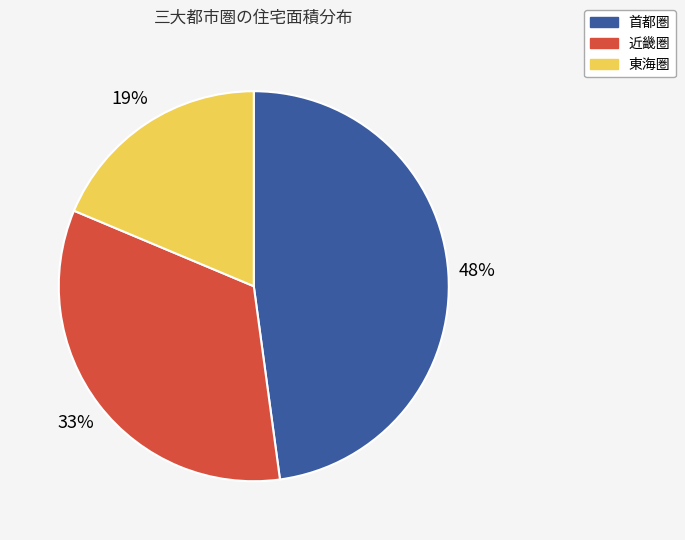

Do 東海圏 and 近畿圏 together represent more than half of the pie?

Yes